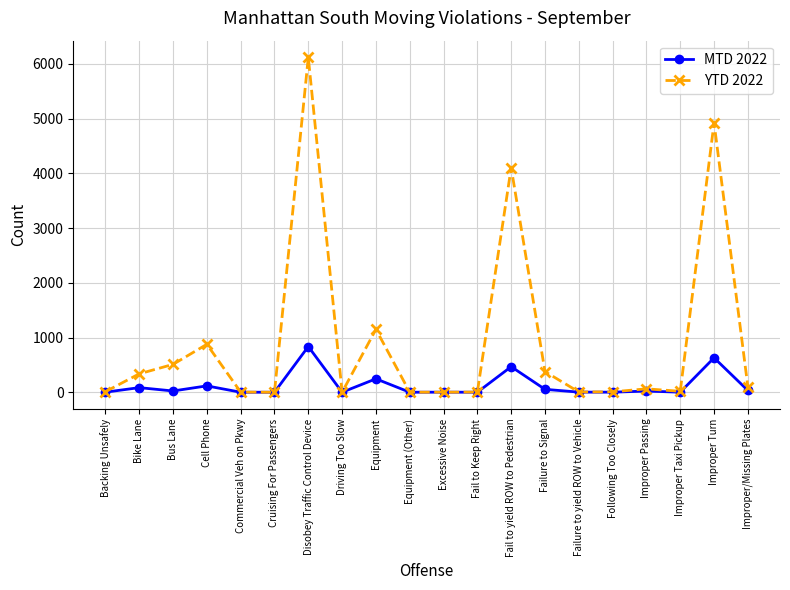

At which category is the sum across all series the highest?

Disobey Traffic Control Device